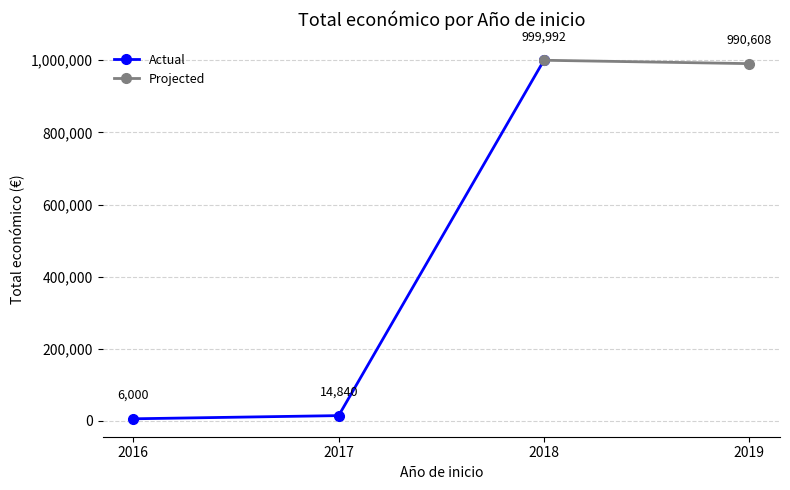

List the labels in order of Actual value, smallest first.

2016, 2017, 2018